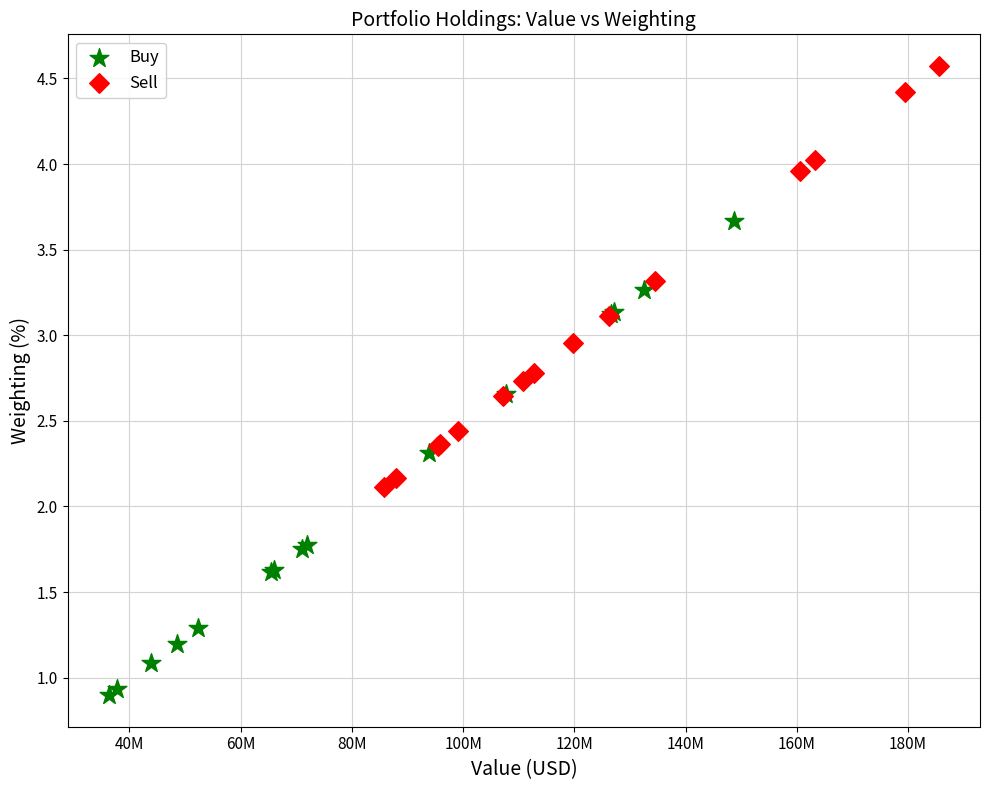

Which series reaches the minimum Y coordinate?

Buy